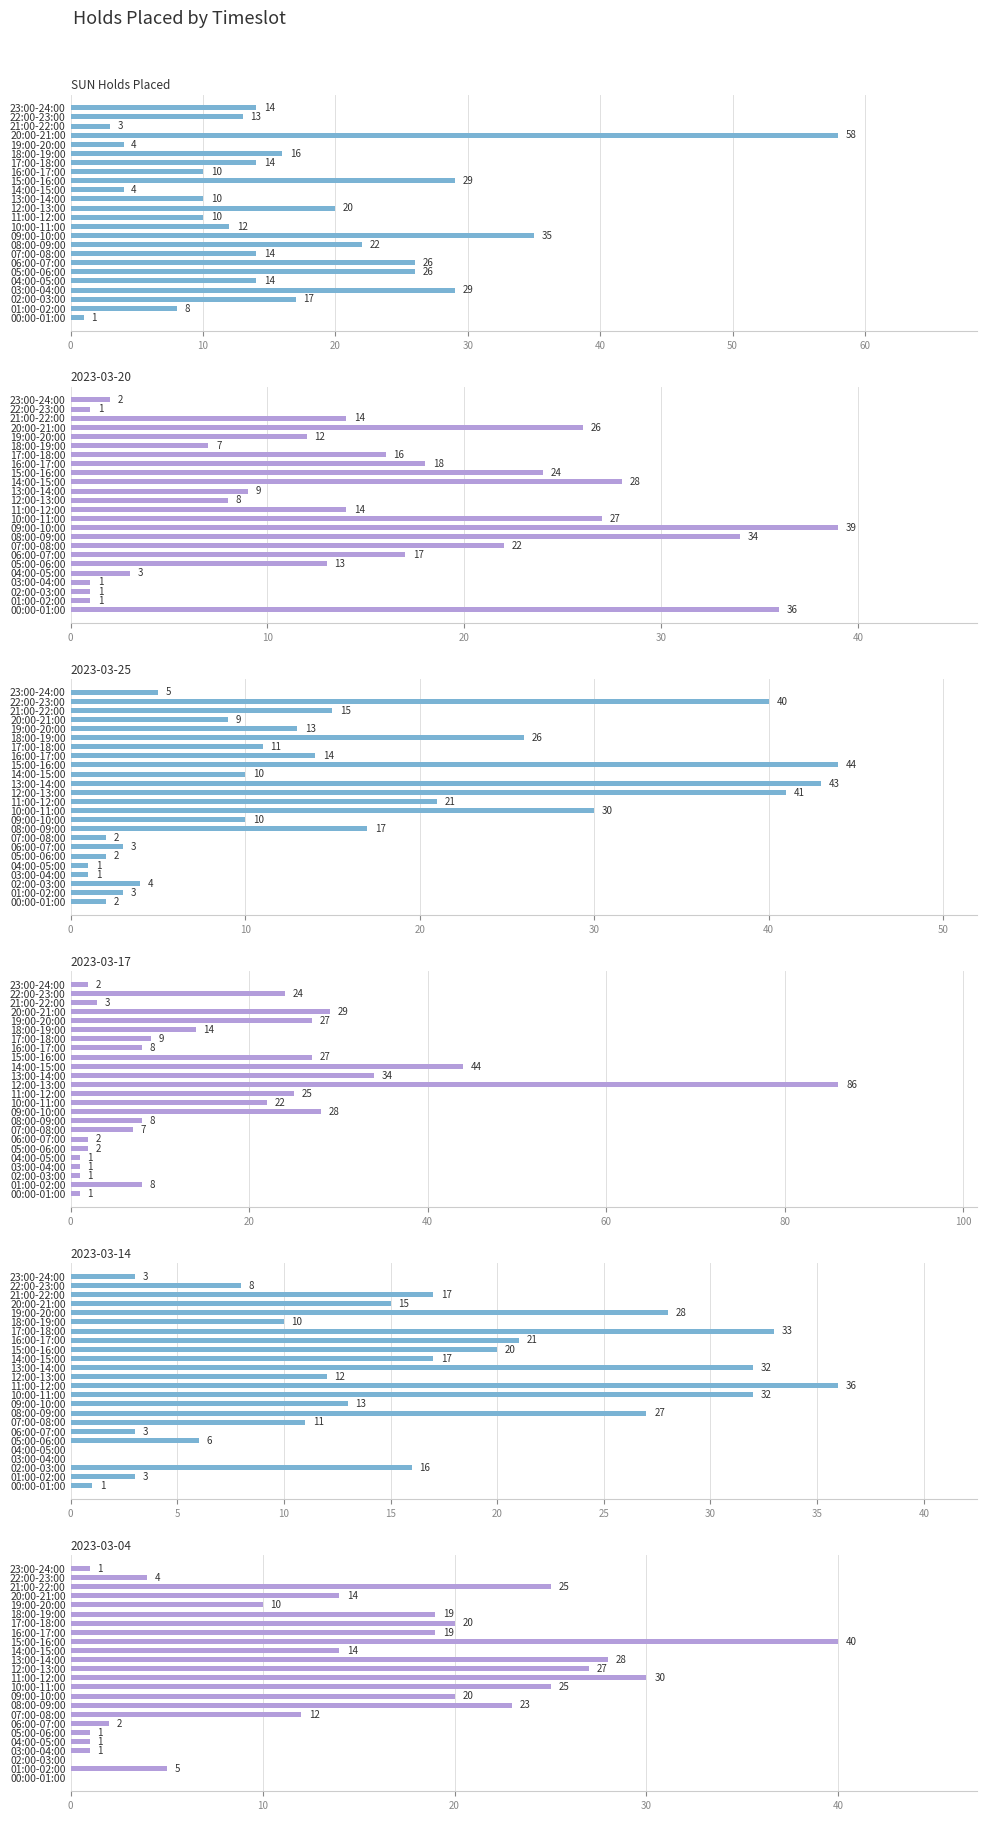

How many categories are shown in the chart?

24